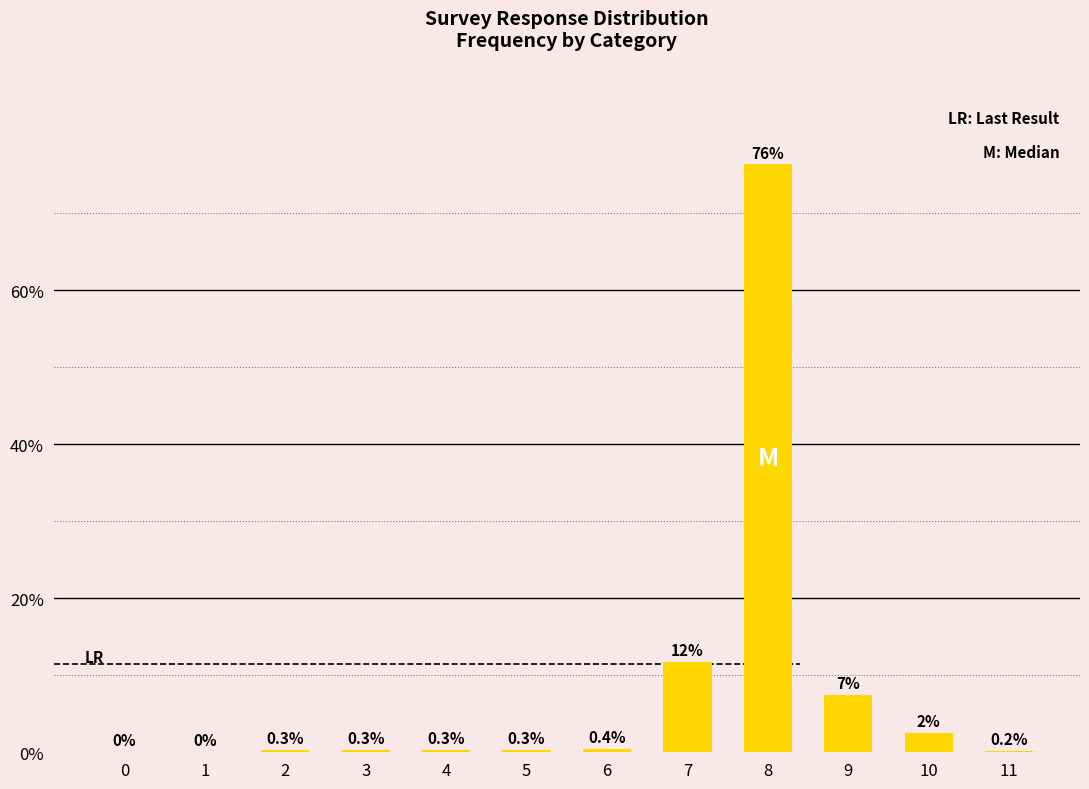

What is the maximum value shown in the chart?

76.4